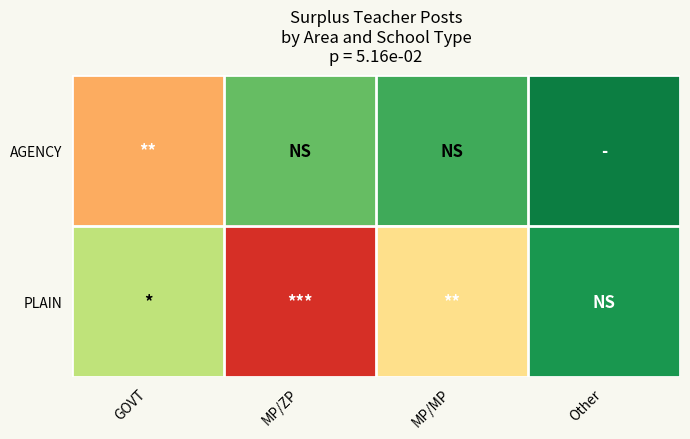

Which series has the widest spread of values?

PLAIN